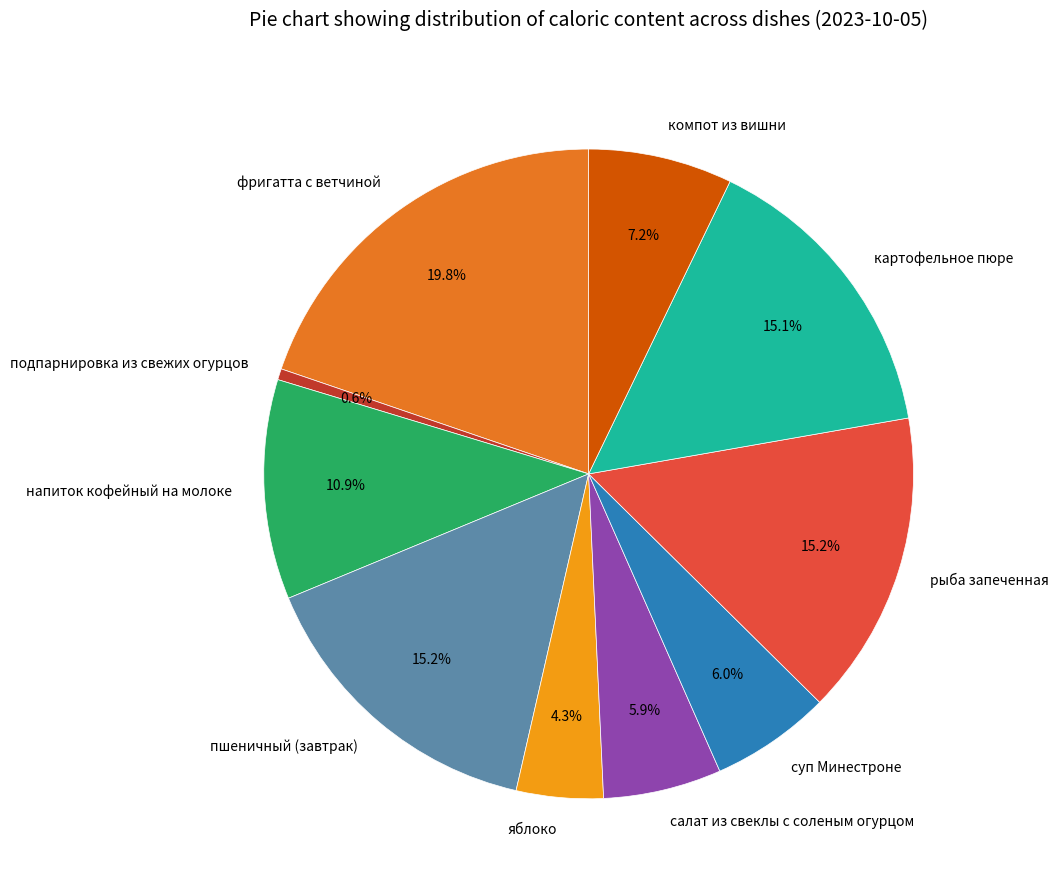

Does салат из свеклы с соленым огурцом represent more than half of the total?

No